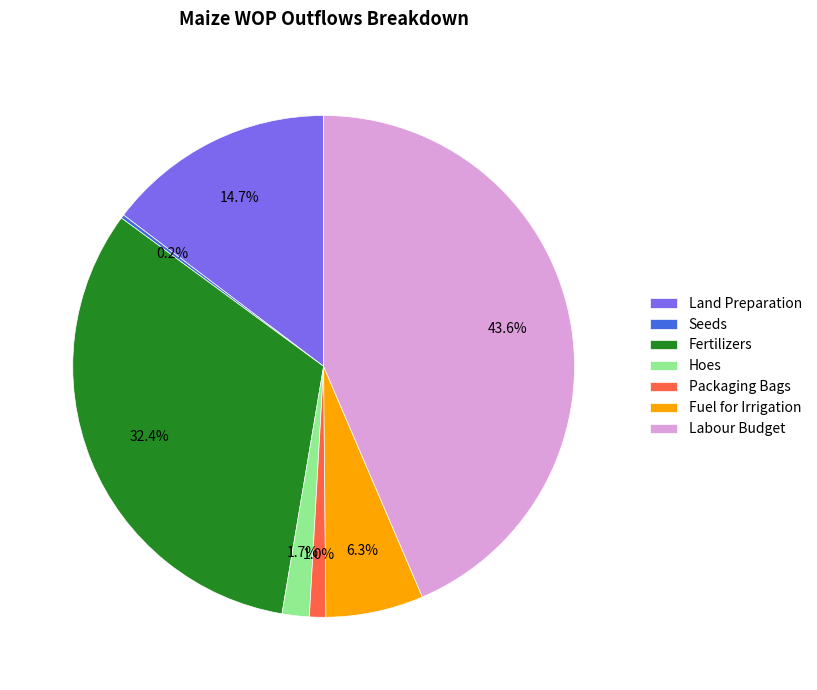

What is the ratio of the value at Labour Budget to the value at Fuel for Irrigation?

6.9